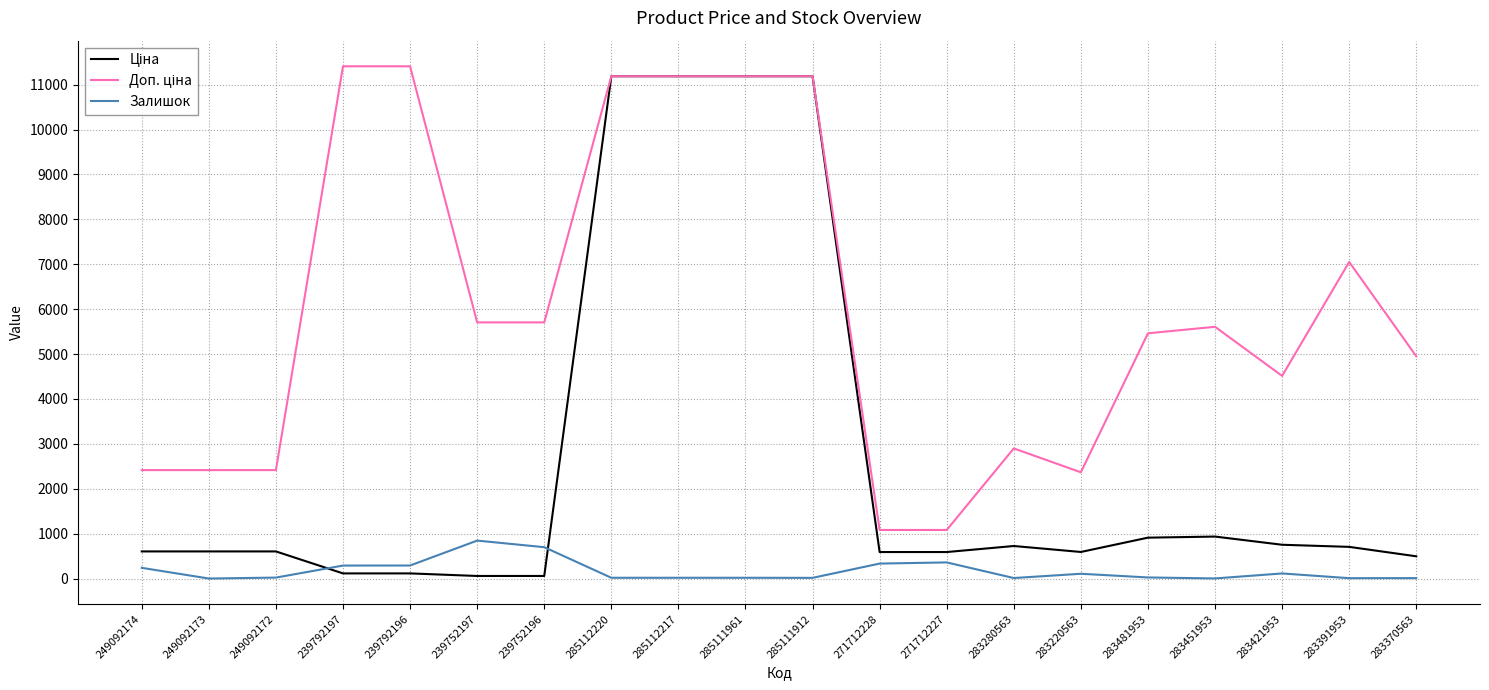

How many lines are shown in the chart?

3